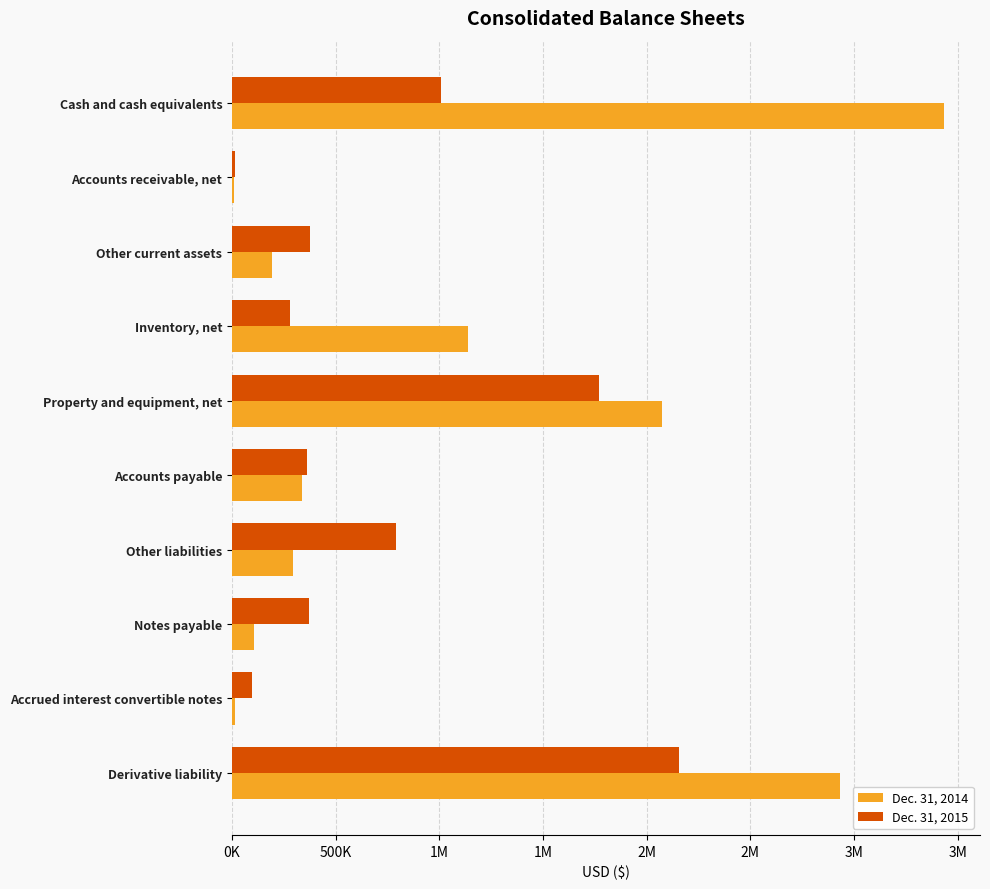

At which category is the sum across all series the highest?

Derivative liability